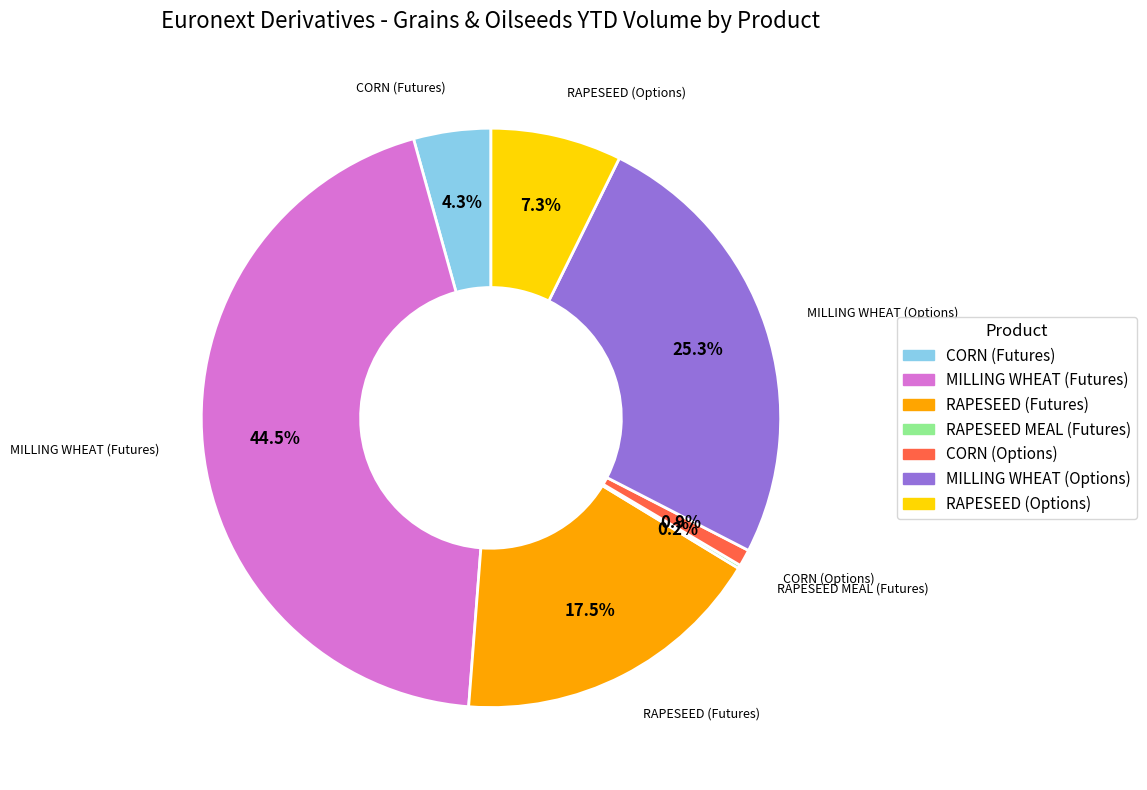

What percentage do CORN (Options) and MILLING WHEAT (Futures) together represent?

45.4%